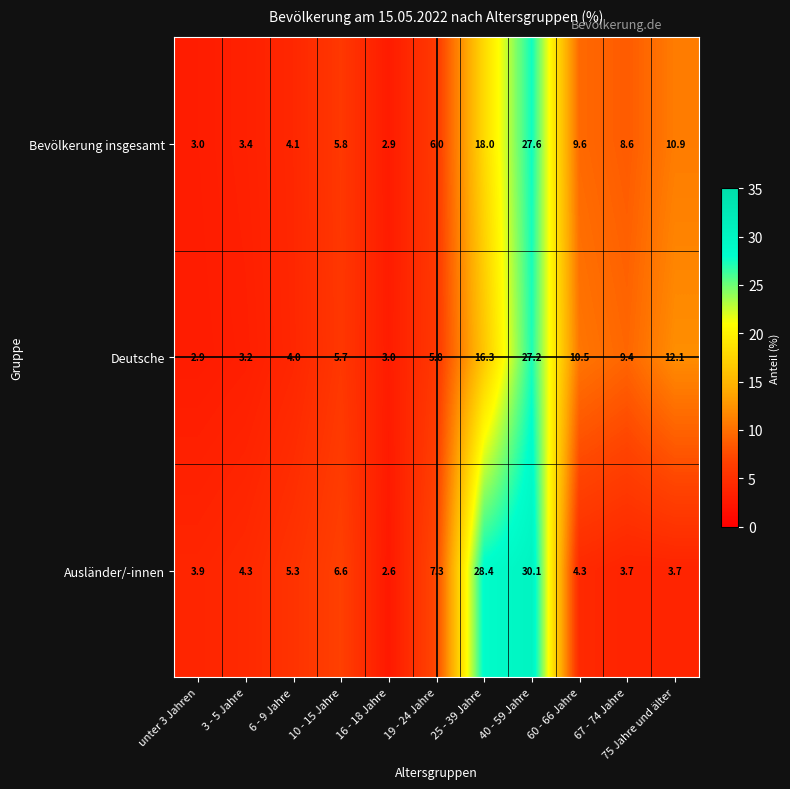

What is the spread (max minus min) of values at 6 - 9 Jahre?

1.3